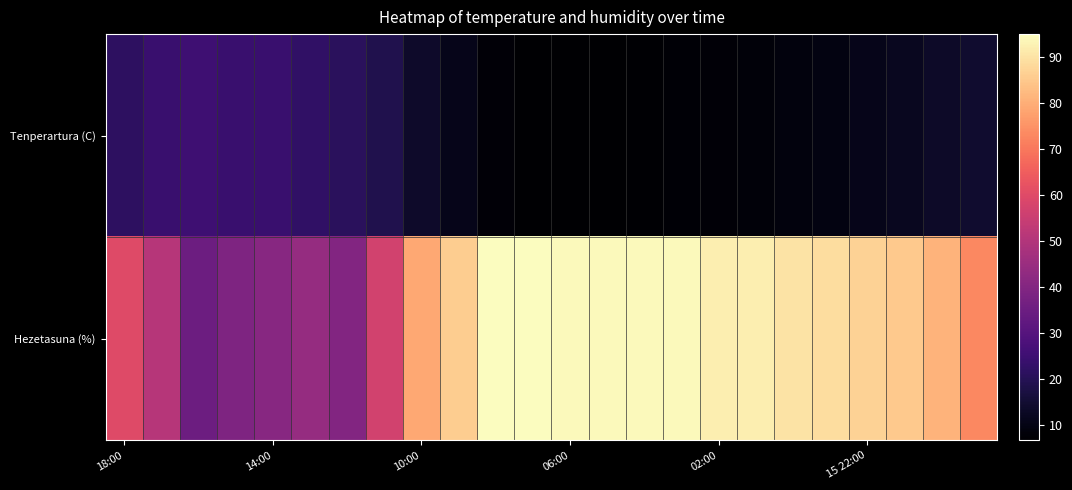

At how many categories does at least one series exceed 60?

16